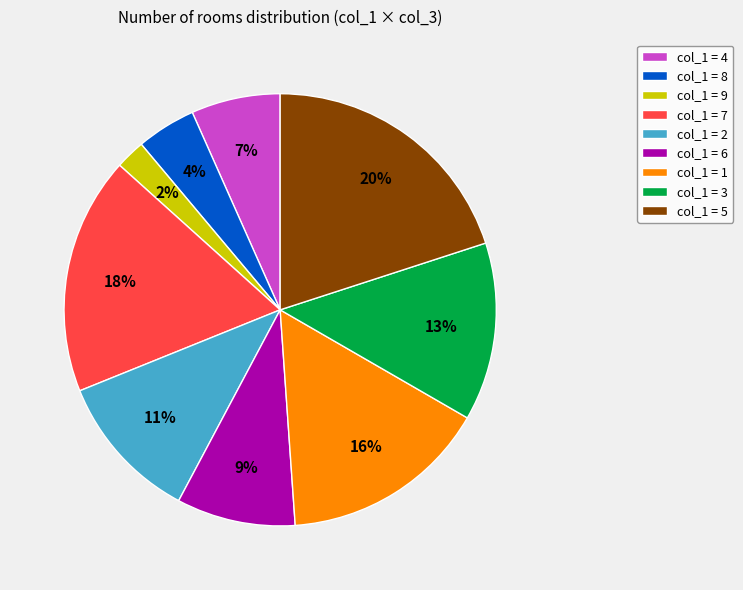

To the nearest percent, what is the difference between the col_1 = 7 and col_1 = 4 slice percentages?

11%